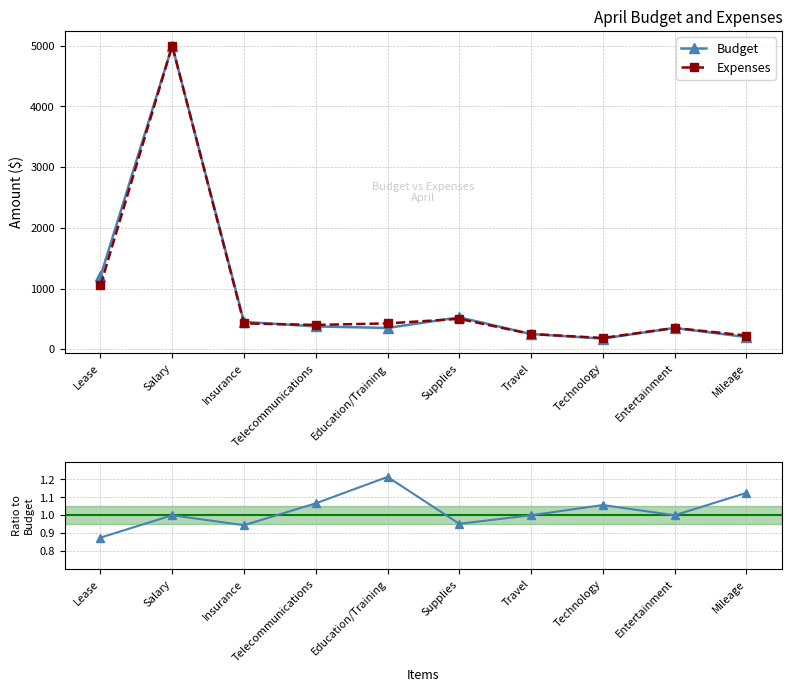

Reading left to right, transcribe all the data shown in this chart.

Budget: 1200.0	5000.0	450.0	375.0	350.0	525.0	250.0	175.0	350.0	200.0
Expenses: 1050.0	5000.0	425.0	400.0	425.0	500.0	250.0	185.0	350.0	225.0
Expenses/Budget: 0.9	1.0	0.9	1.1	1.2	1.0	1.0	1.1	1.0	1.1